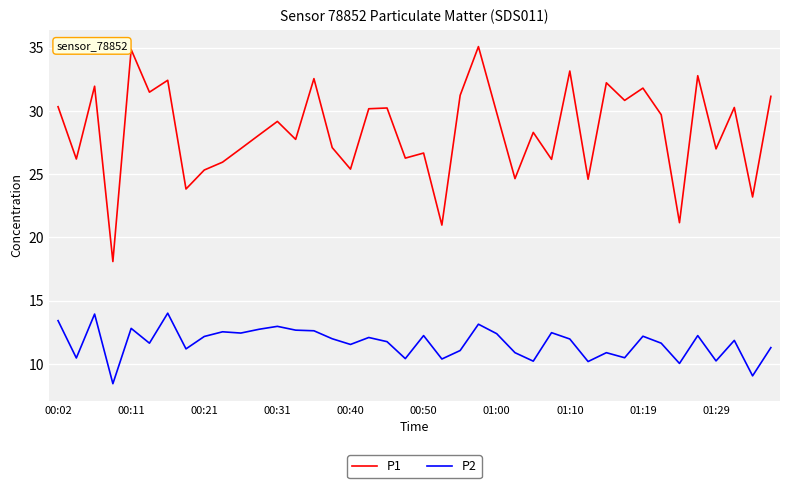

Rank the series by their maximum value, from lowest to highest.

P2, P1